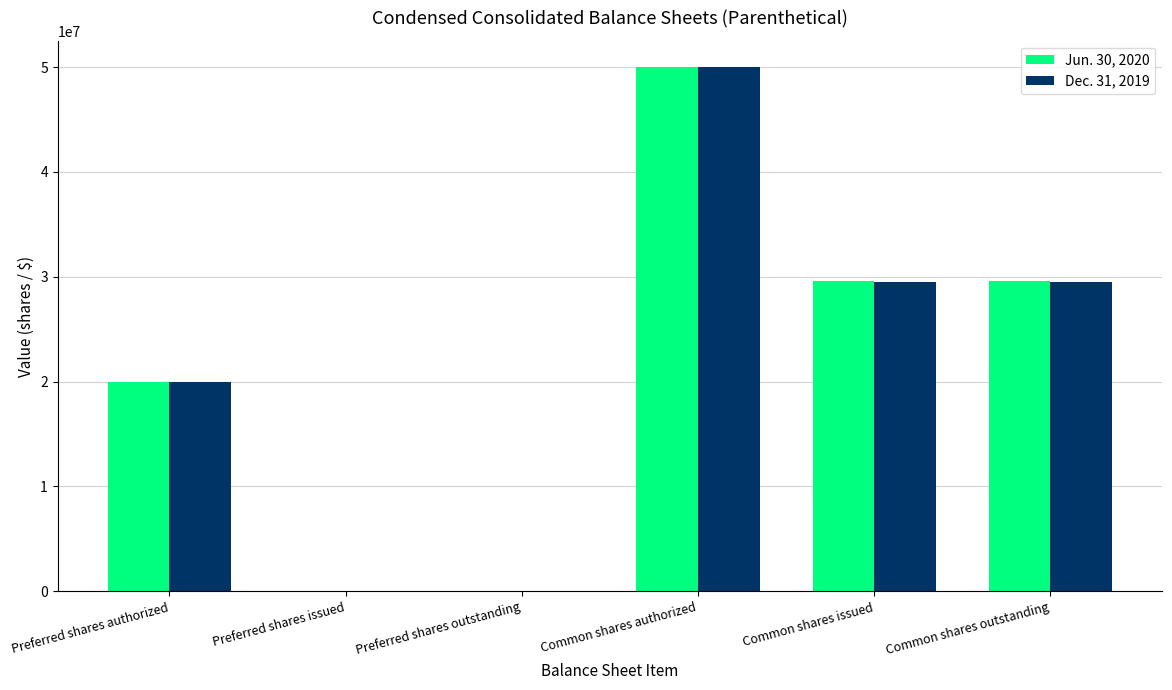

What is the total value across all series at Common shares outstanding?

59076289